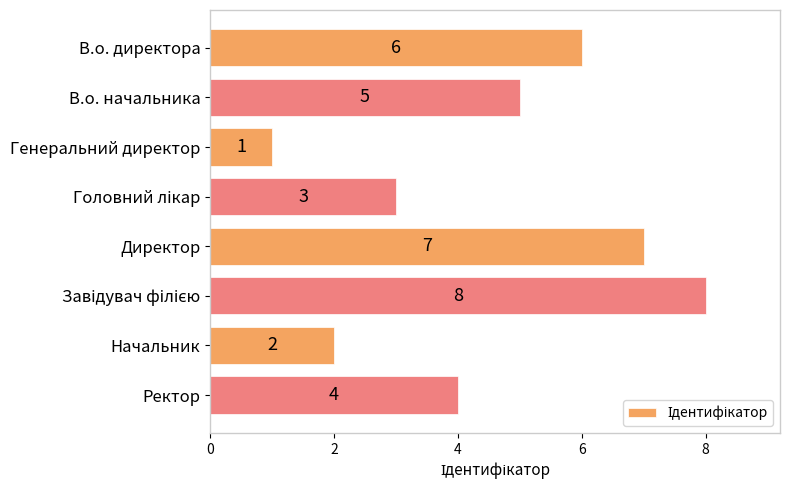

Approximately how many times larger is the value at Директор compared to Начальник?

3.5